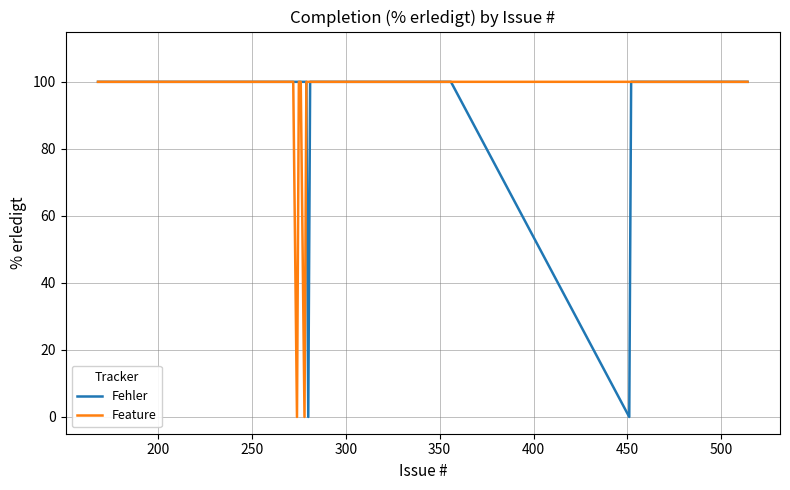

How many data points in Fehler are less than 100?

2